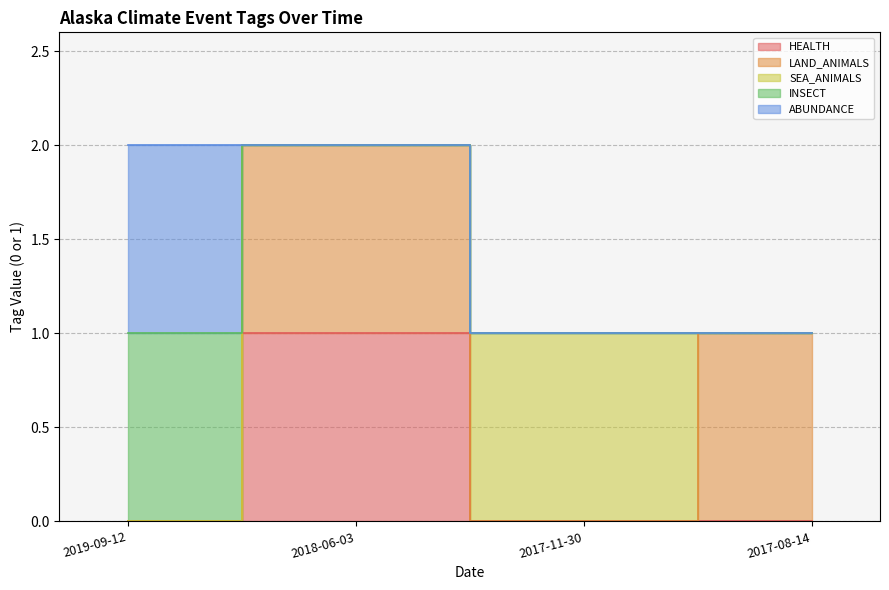

Does the chart have visible grid lines?

Yes